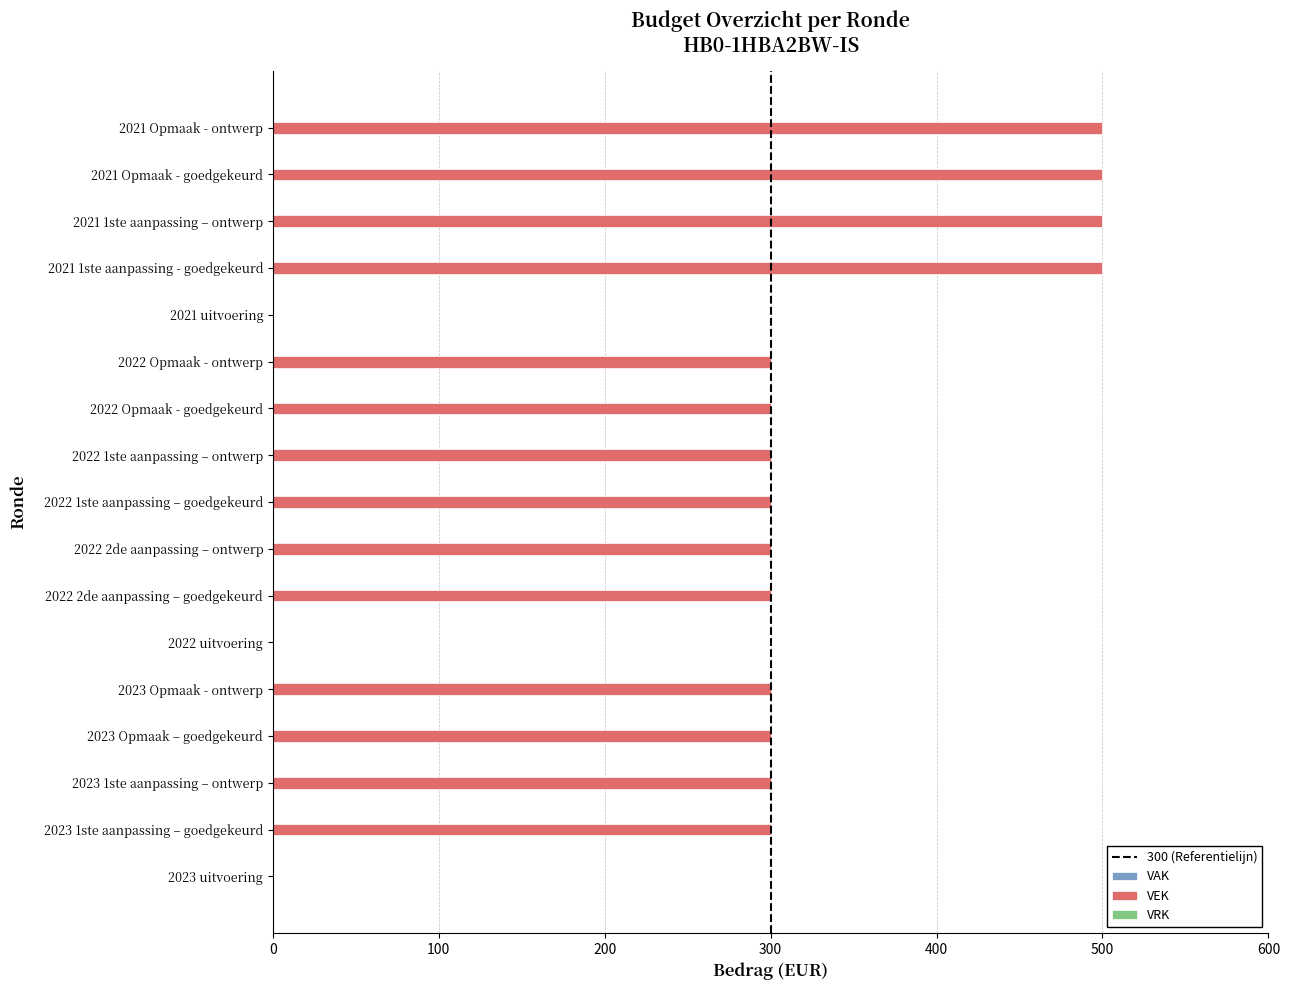

Reading bottom to top, transcribe all the data shown in this chart.

2023 uitvoering=0	2023 1ste aanpassing – goedgekeurd=300	2023 1ste aanpassing – ontwerp=300	2023 Opmaak – goedgekeurd=300	2023 Opmaak - ontwerp=300	2022 uitvoering=0	2022 2de aanpassing – goedgekeurd=300	2022 2de aanpassing – ontwerp=300	2022 1ste aanpassing – goedgekeurd=300	2022 1ste aanpassing – ontwerp=300	2022 Opmaak - goedgekeurd=300	2022 Opmaak - ontwerp=300	2021 uitvoering=0	2021 1ste aanpassing - goedgekeurd=500	2021 1ste aanpassing – ontwerp=500	2021 Opmaak - goedgekeurd=500	2021 Opmaak - ontwerp=500